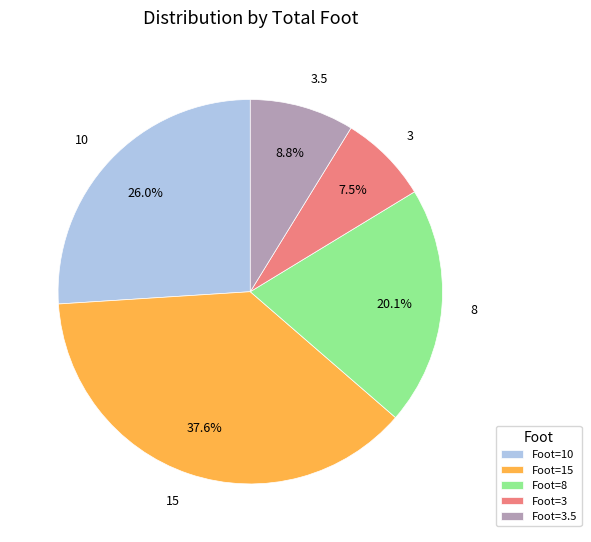

Which category has the smallest portion of the pie?

3